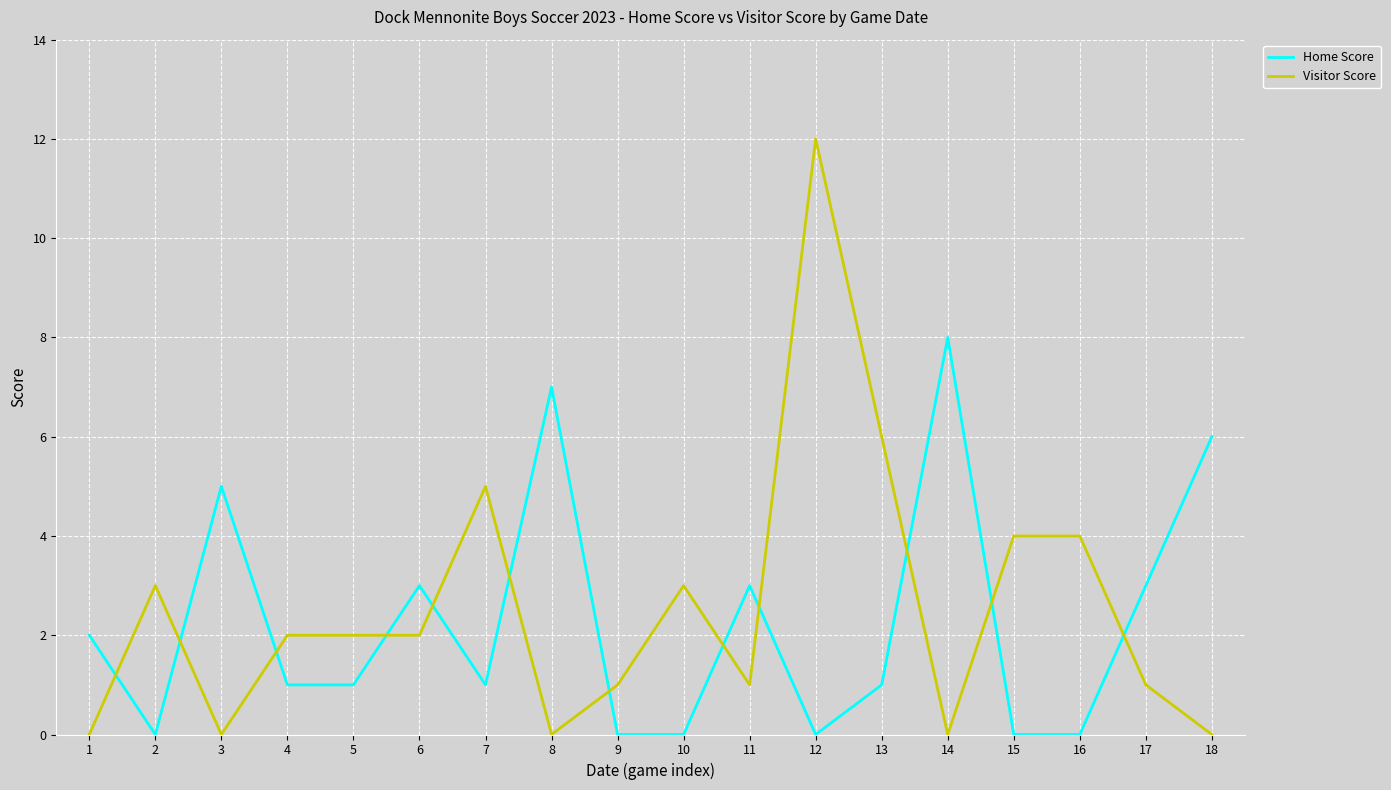

Count the Home Score values in the range 0 to 3.

14